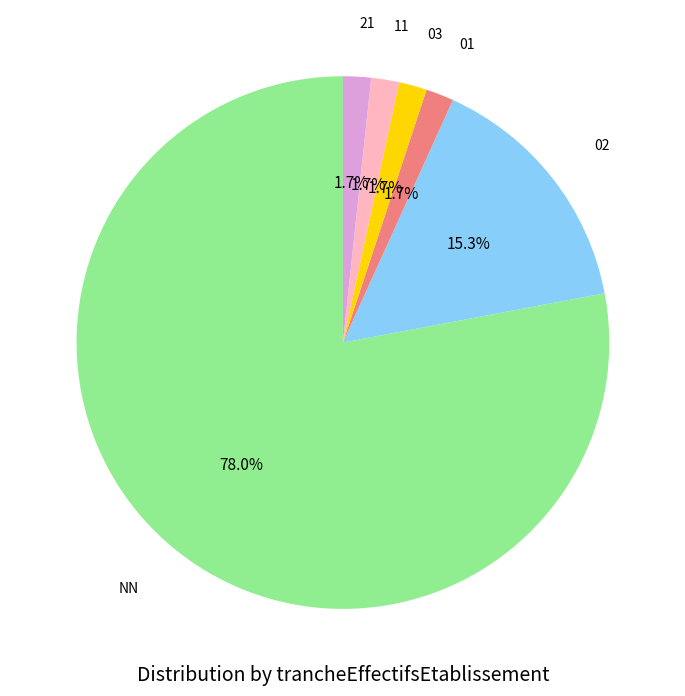

How many slices are in this pie chart?

6